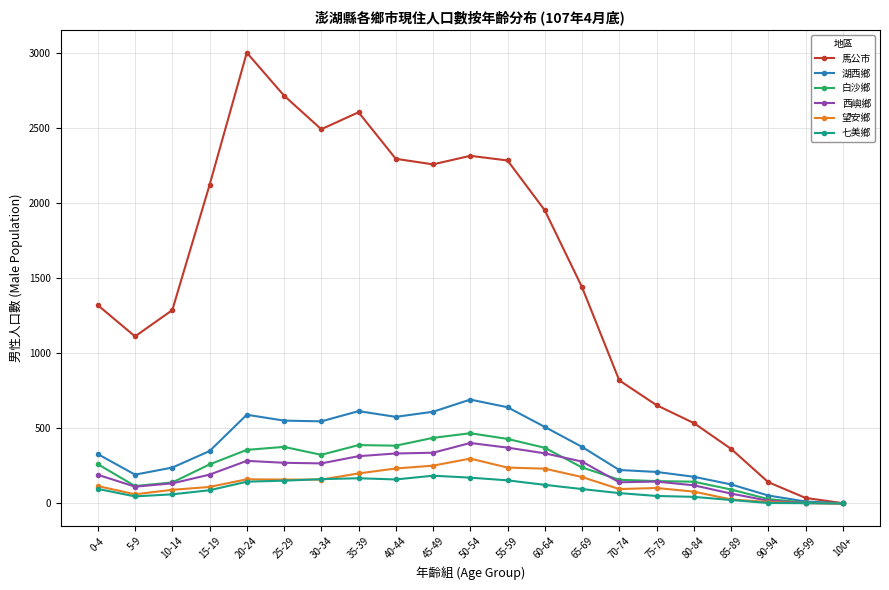

Does the chart have visible grid lines?

Yes